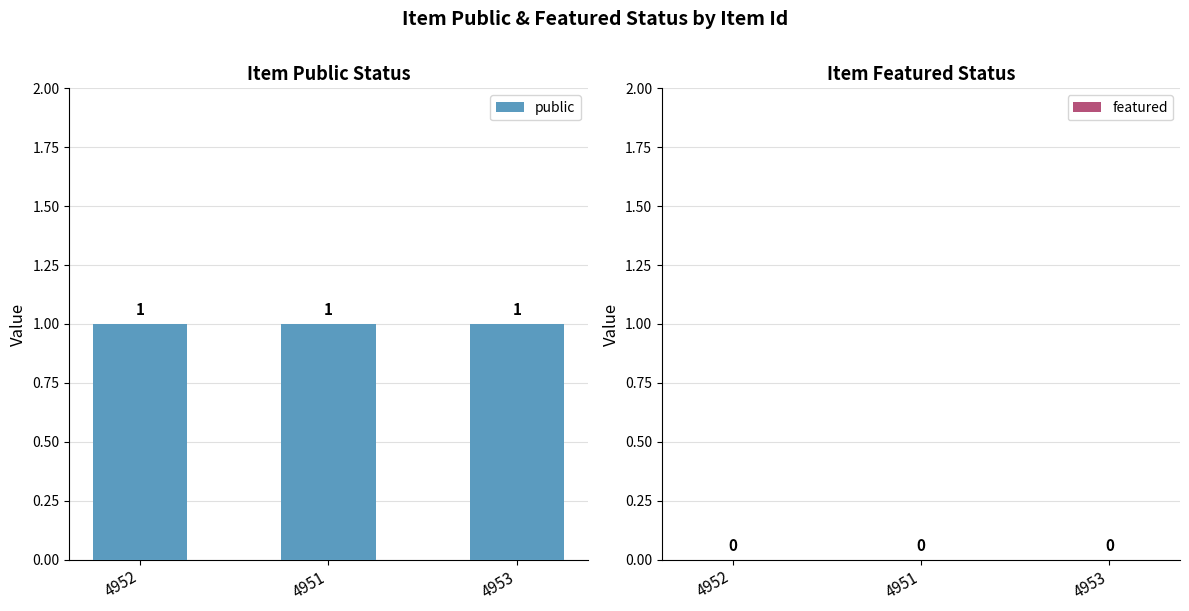

What are all the series names shown in the legend?

public, featured